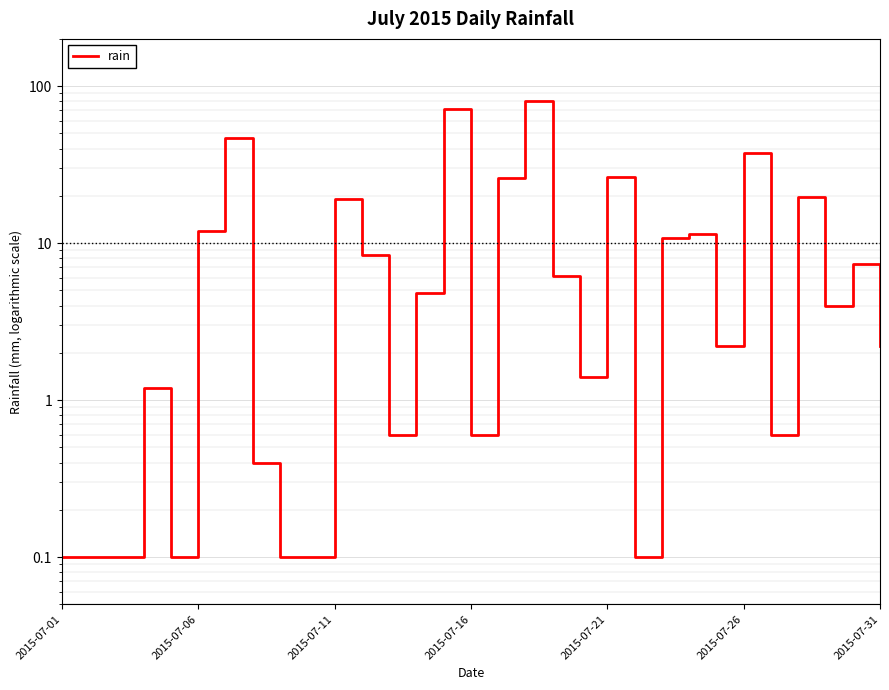

Reading left to right, list all the values displayed in this chart.

0.1	0.1	0.1	1.2	0.1	12.0	46.8	0.4	0.1	0.1	19.2	8.4	0.6	4.8	71.2	0.6	26.0	80.4	6.2	1.4	26.4	0.1	10.8	11.4	2.2	37.4	0.6	19.8	4.0	7.4	2.2